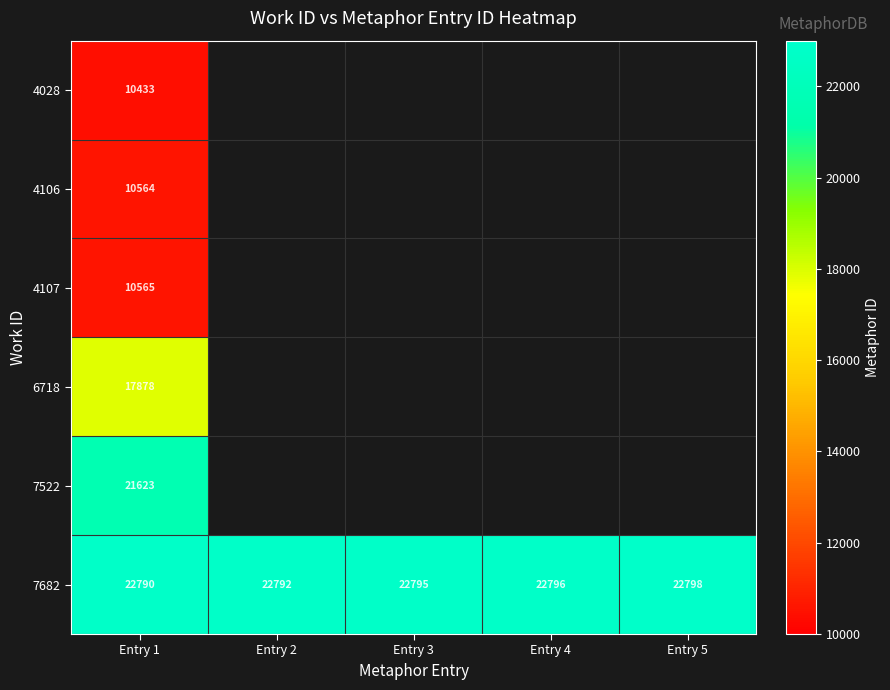

Rank the categories by 7682 value from highest to lowest.

Entry 5, Entry 4, Entry 3, Entry 2, Entry 1